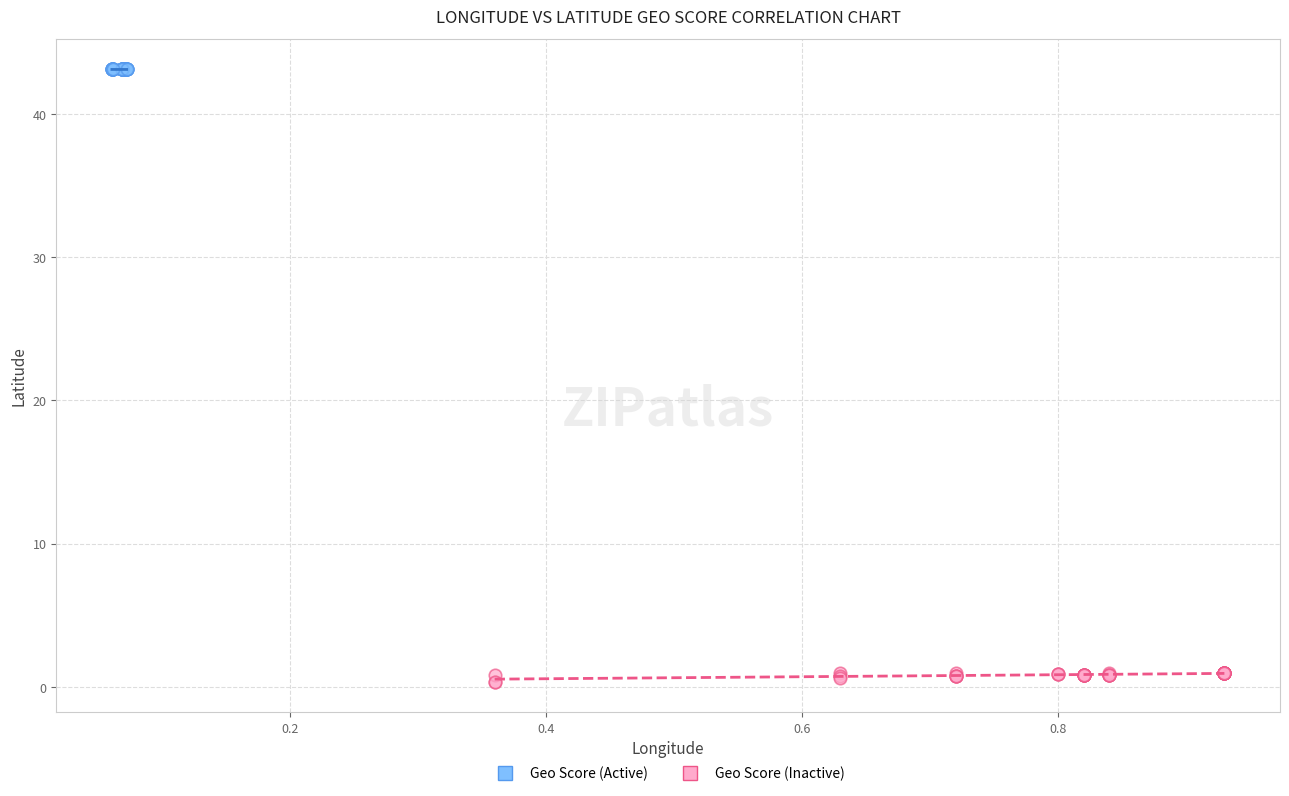

Which series reaches the minimum Y coordinate?

Geo Score (Inactive)